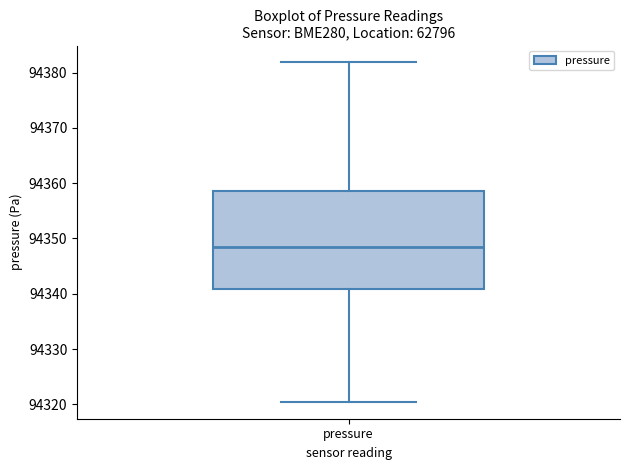

Transcribe this box plot: give where the median line is, the range the box spans, and where the two whiskers end, as read against the y-axis. The values are not printed on the chart, so give them approximately, as read against the axis.

median 94348, box 94341 to 94359, whiskers 94320 to 94382